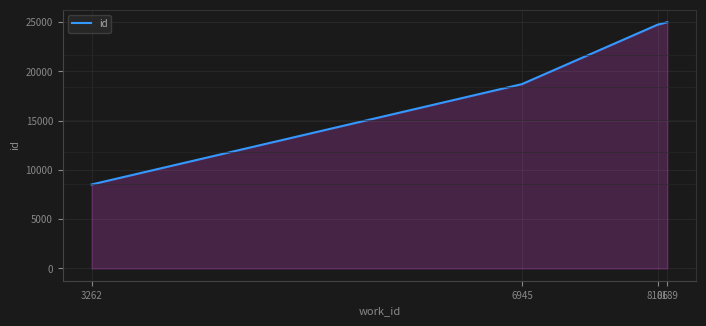

Approximately how many times larger is the value at 6945 compared to 8106?

0.8